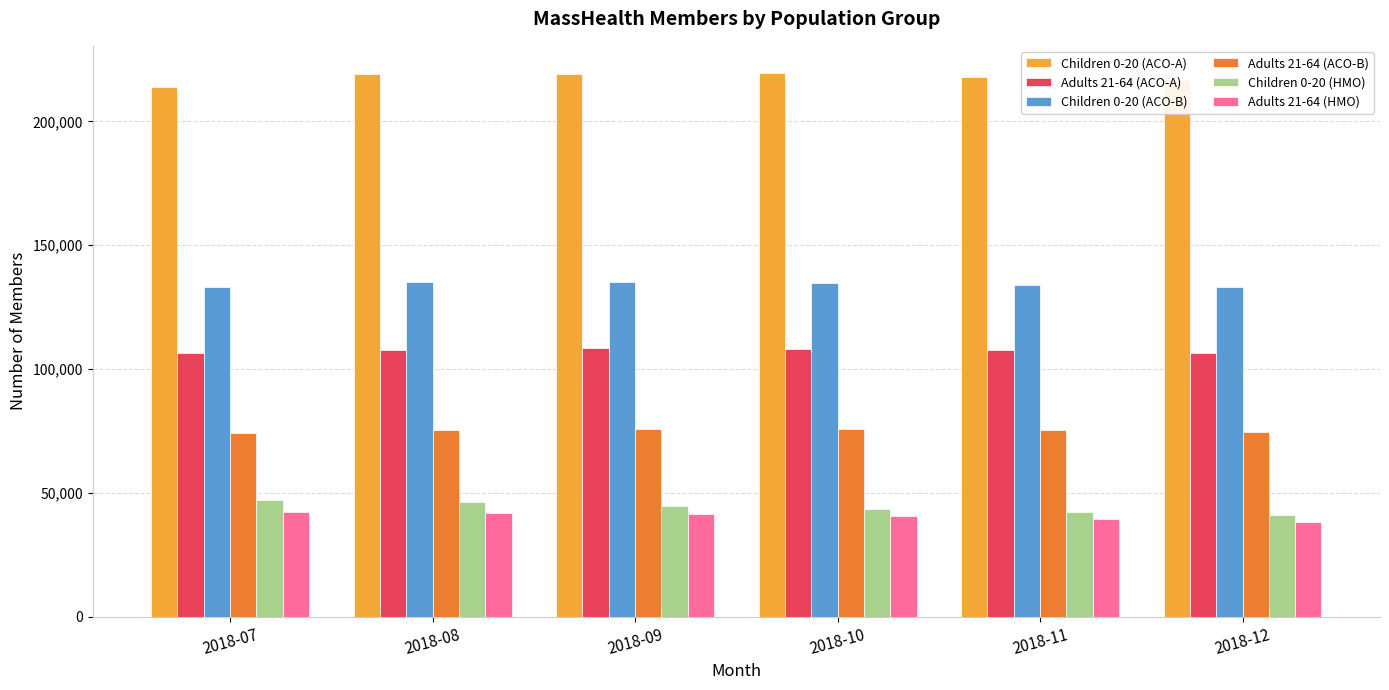

Read the Children 0-20 (HMO) value at 2018-09.

44874